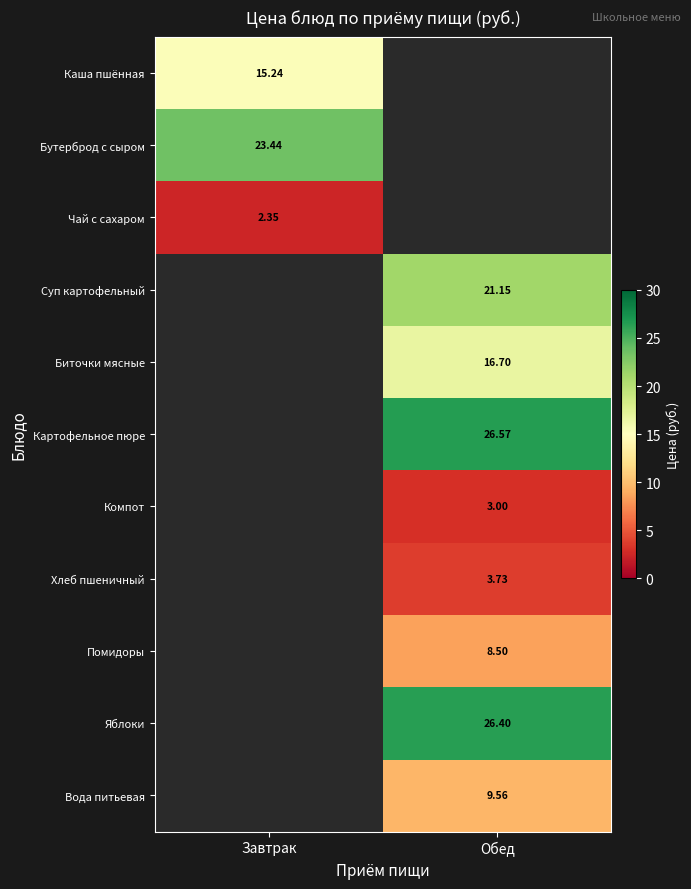

What is the total value across all series at Обед?

115.6